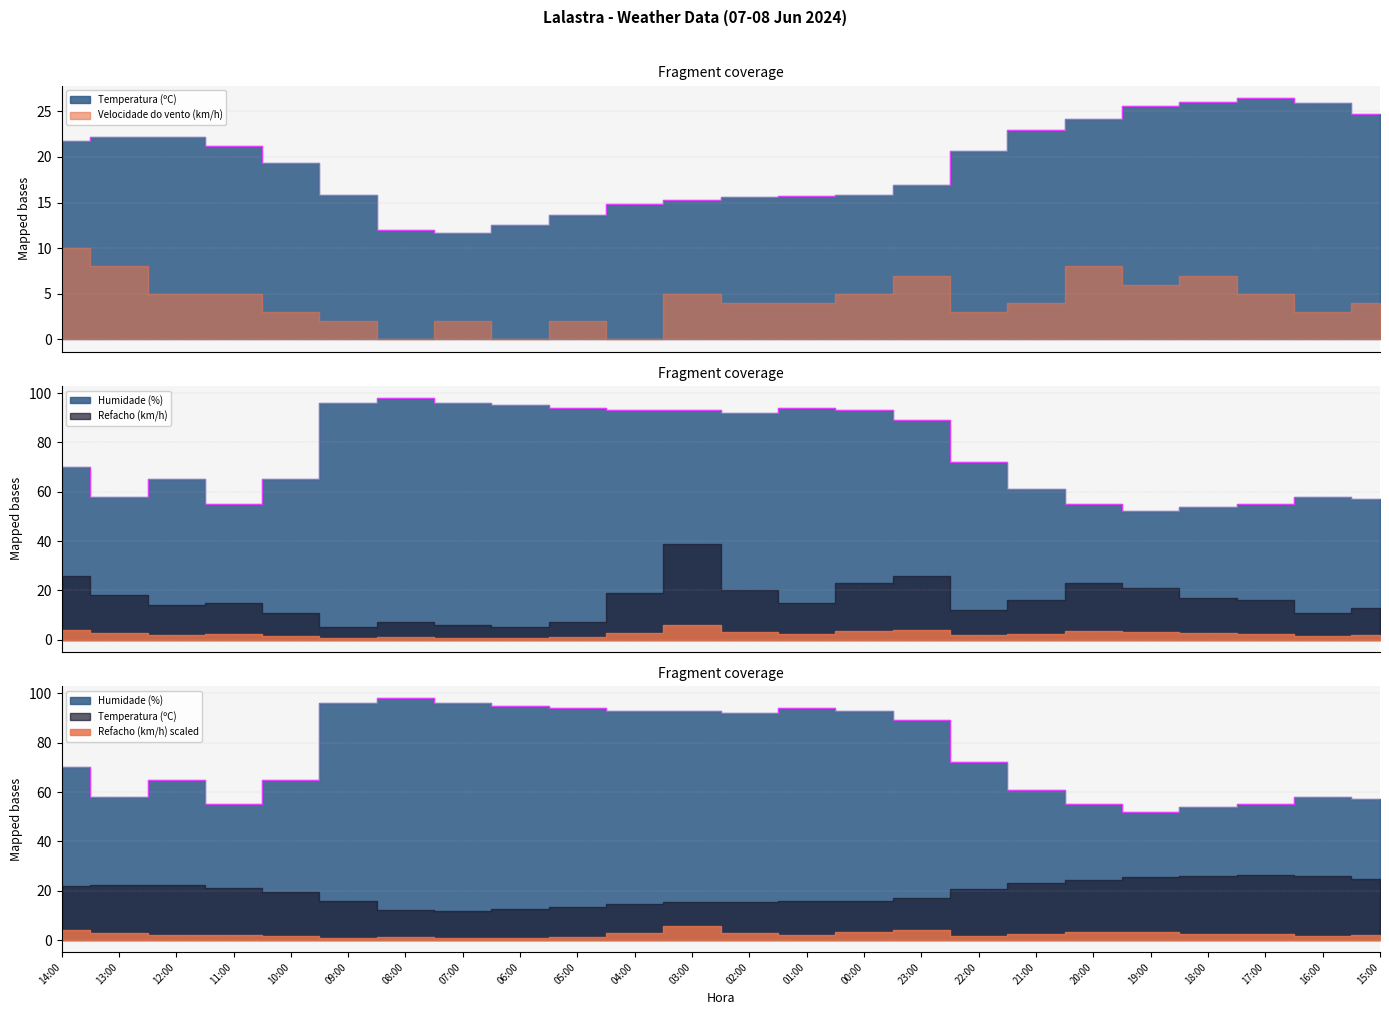

Which series has the widest spread of values?

Humidade (%)